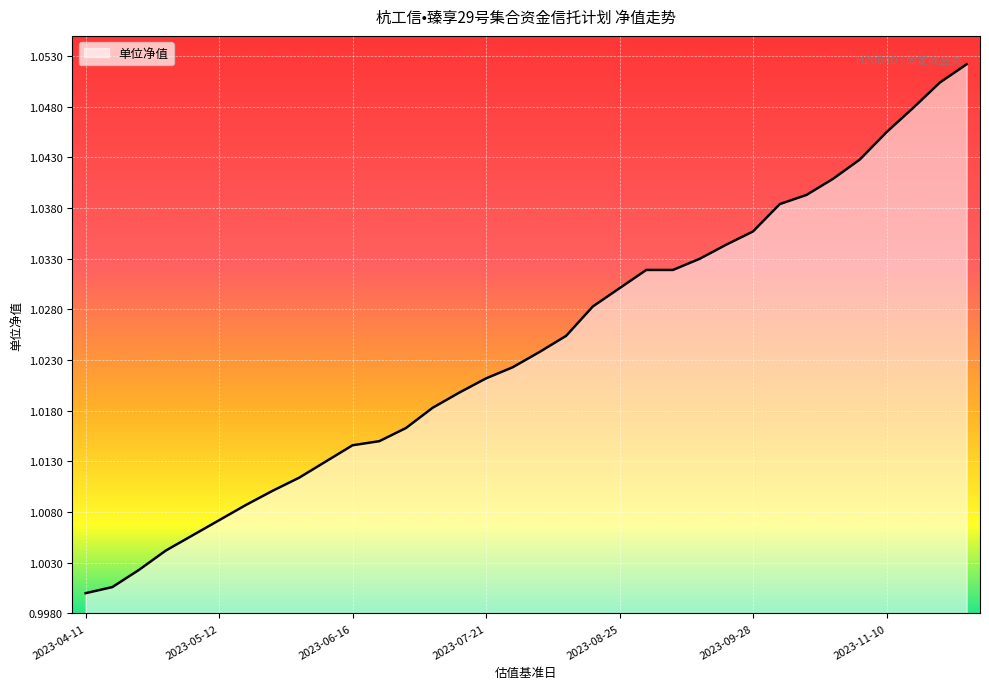

What is the minimum value shown in the chart?

1.0